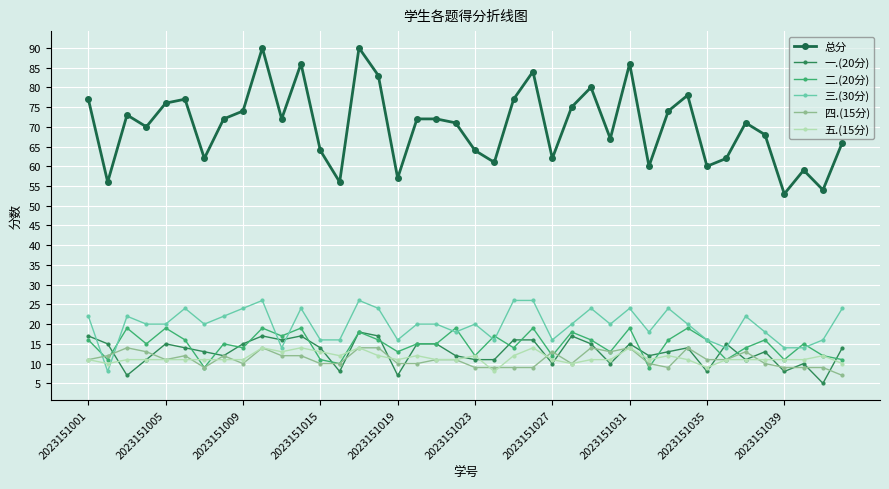

True or false: 一.(20分) has more than 1 points higher than both neighbors.

True